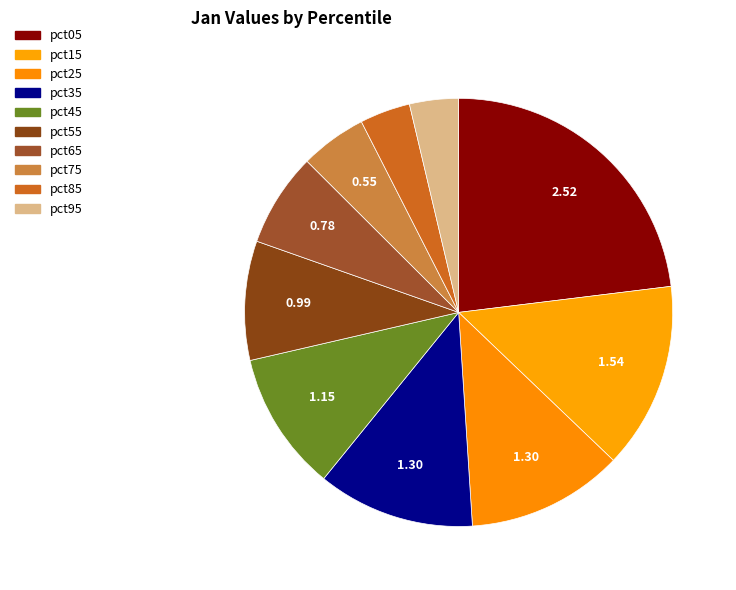

What is the change in value from pct25 to pct75?

-0.7